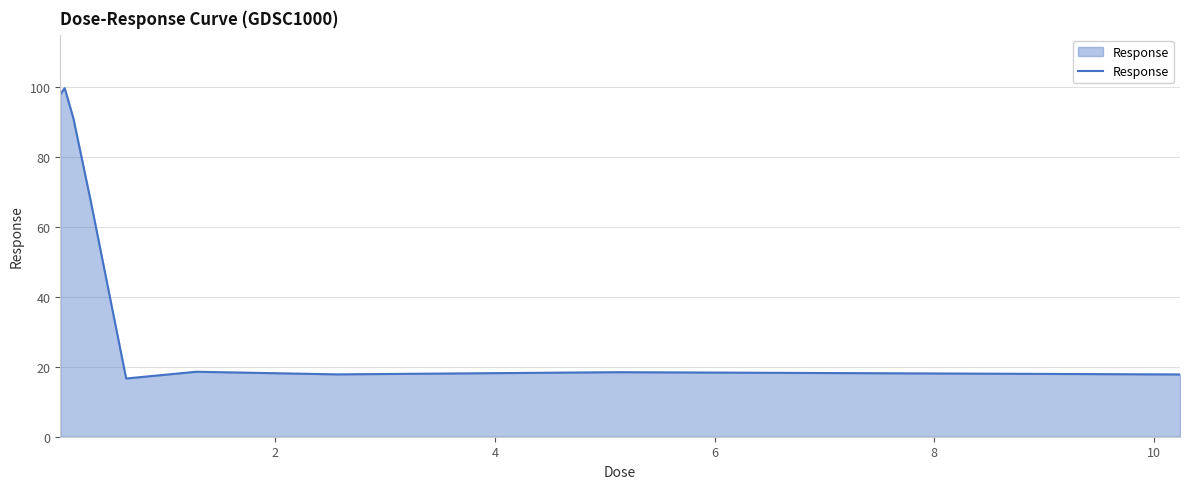

What is the minimum value shown in the chart?

16.7